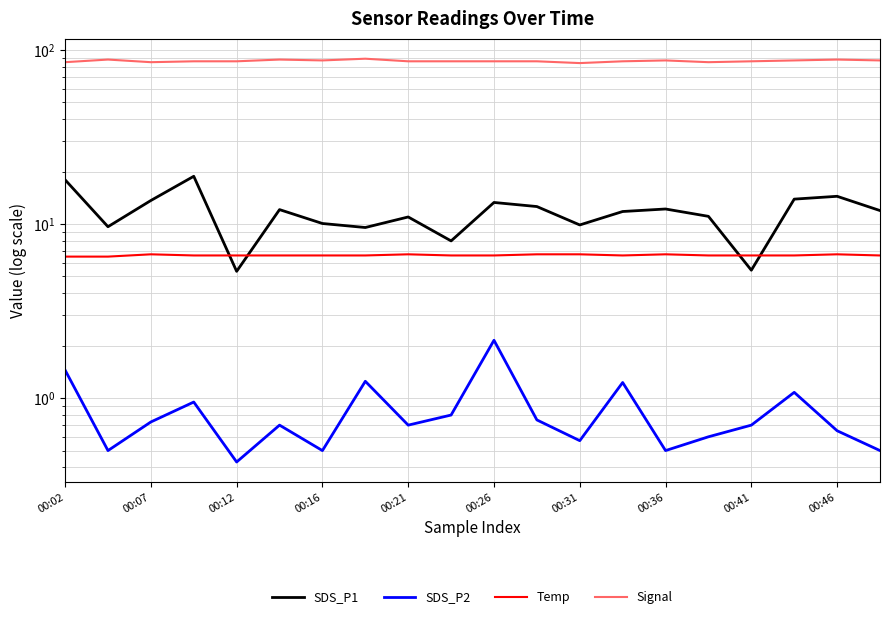

True or false: Temp and SDS_P2 intersect in this chart.

False